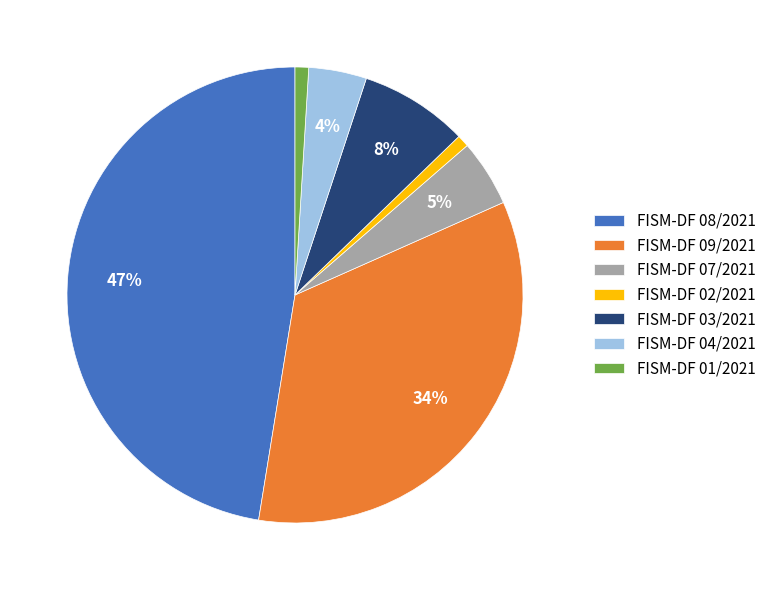

To the nearest percent, what is the combined percentage of FISM-DF 02/2021 and FISM-DF 08/2021?

48%